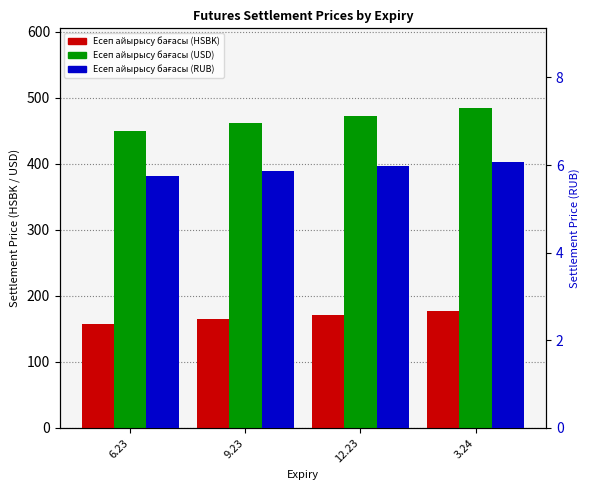

What position from the left is 9.23?

2